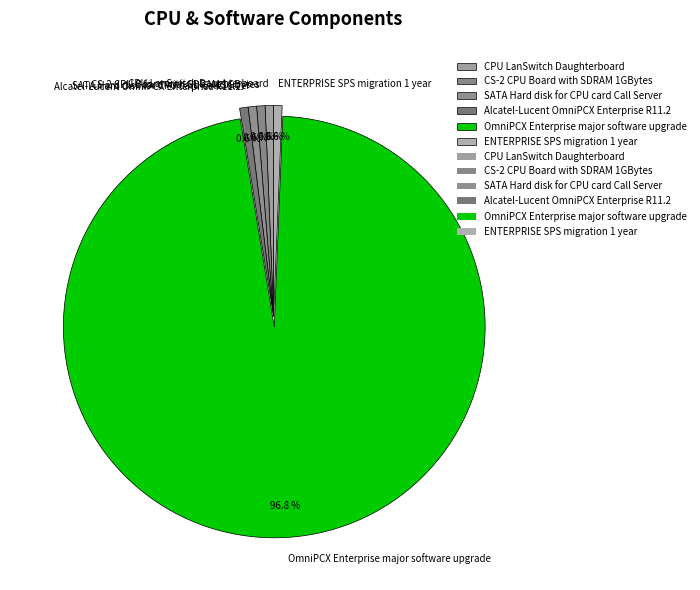

Does any single category account for the majority?

Yes